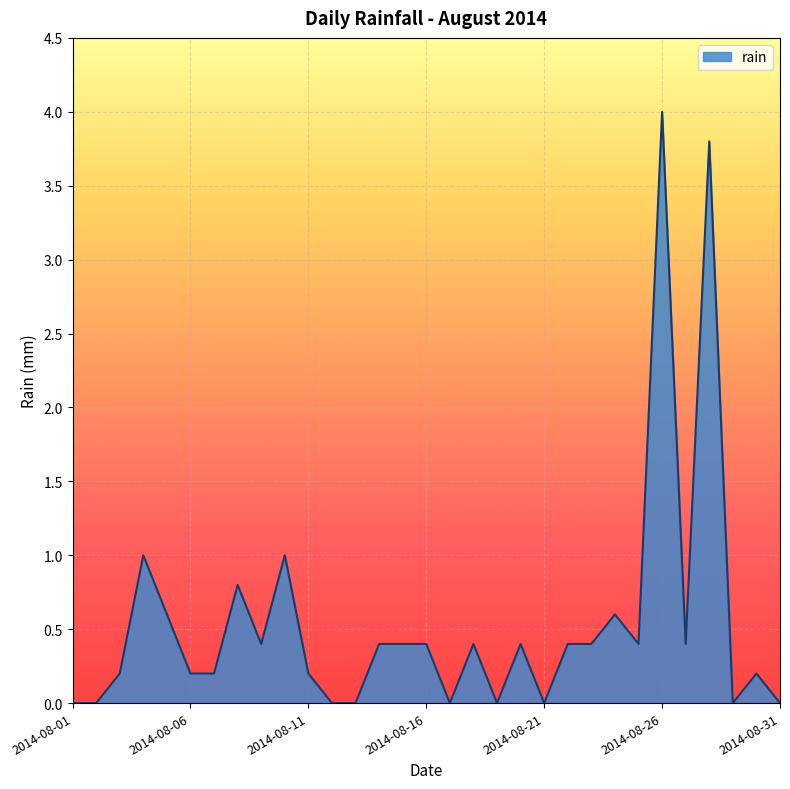

What is the difference between the maximum and minimum values?

4.0